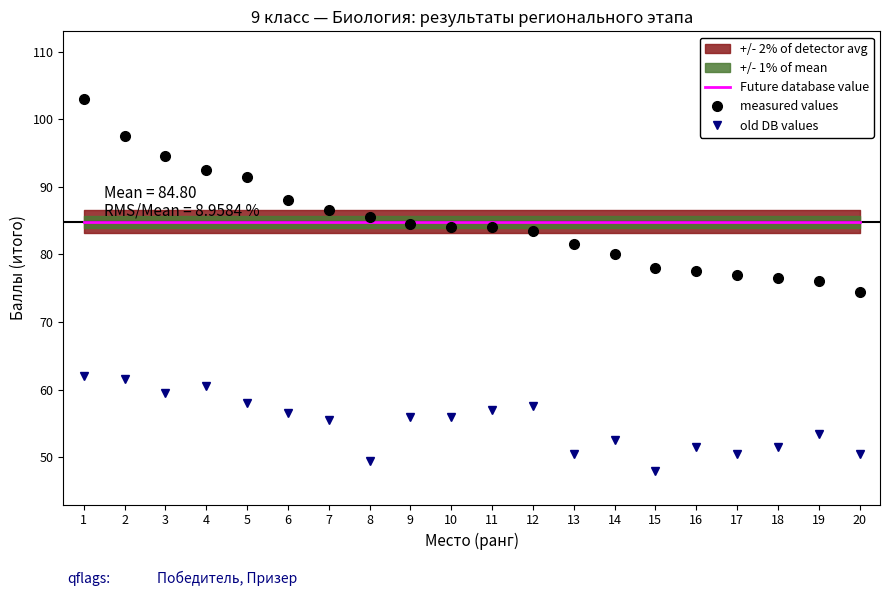

At which category is the sum across all series the highest?

1